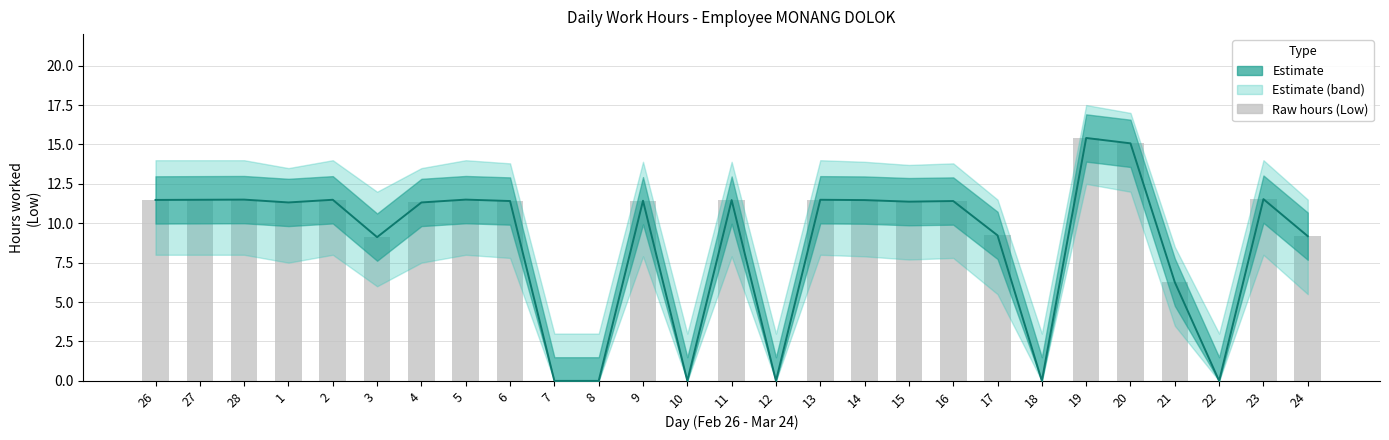

Rank the categories by Centre estimate value from lowest to highest.

7, 8, 10, 12, 18, 22, 21, 3, 24, 17, 1, 4, 15, 6, 16, 9, 11, 14, 26, 27, 2, 13, 28, 5, 23, 20, 19